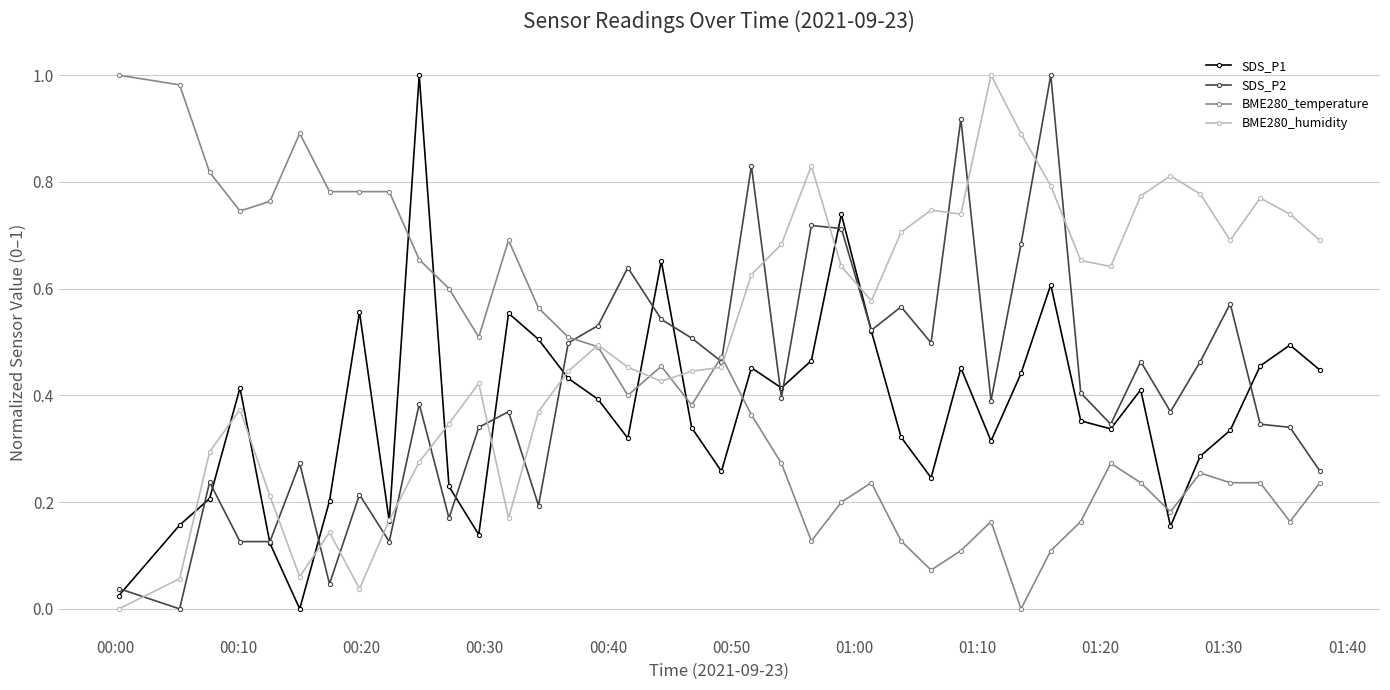

How many distinct data groups are displayed?

4